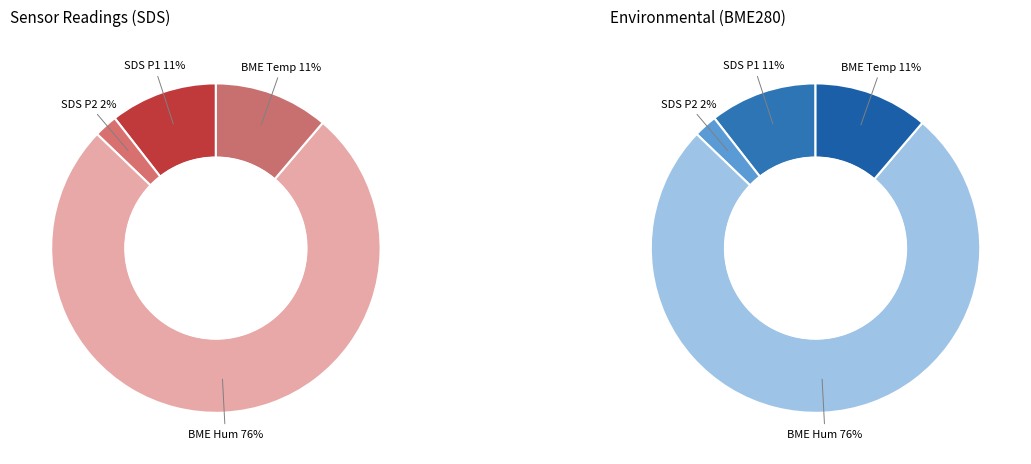

Which category has the smallest portion of the pie?

SDS_P2